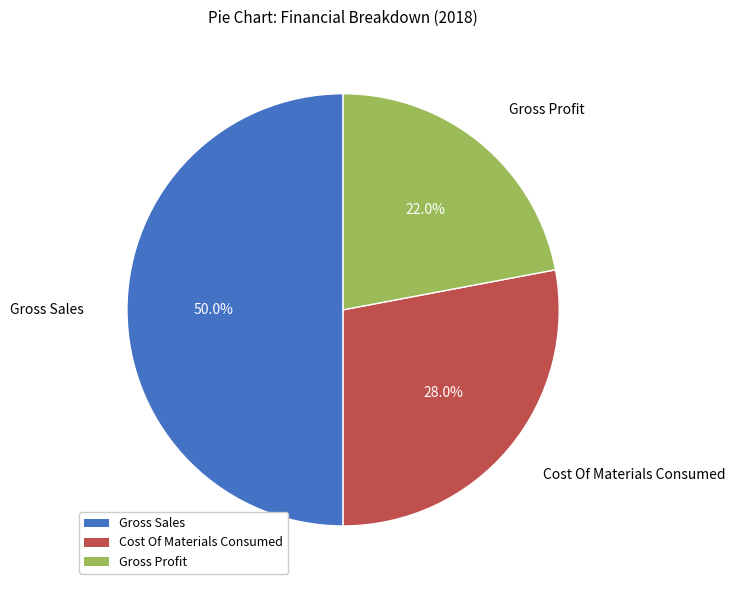

What percentage is the Gross Sales slice, to the nearest percent?

50%